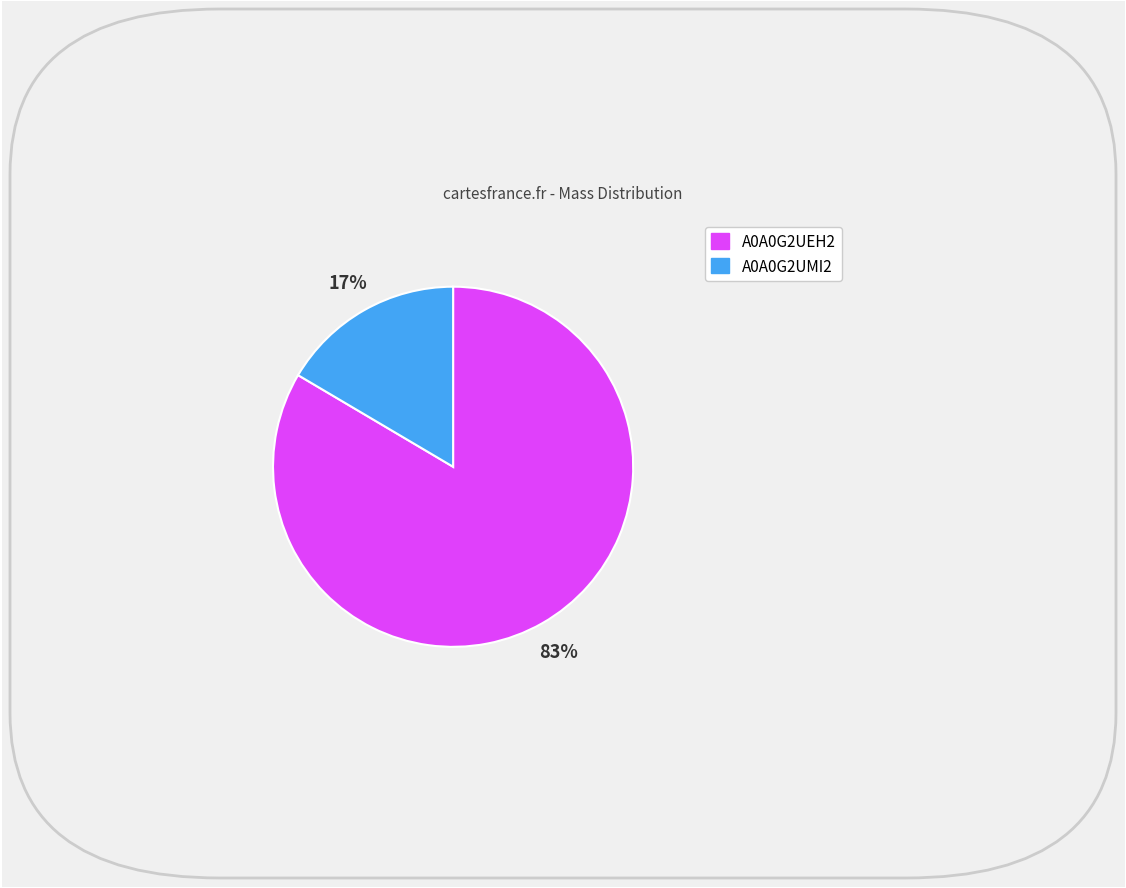

Is there any slice that represents more than half of the pie?

Yes